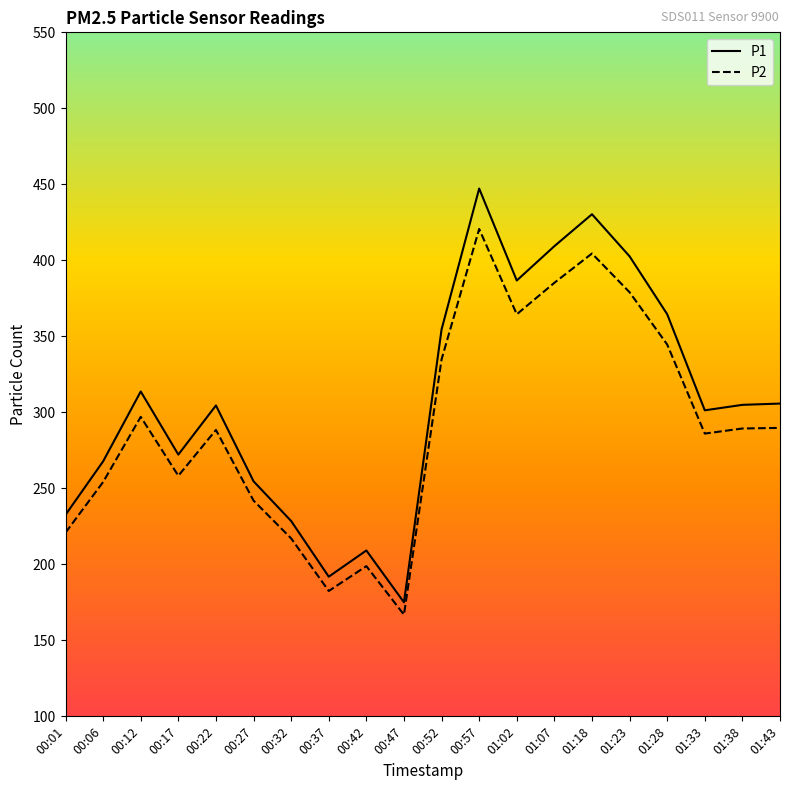

What is the difference between the highest and lowest values at 00:22?

16.1